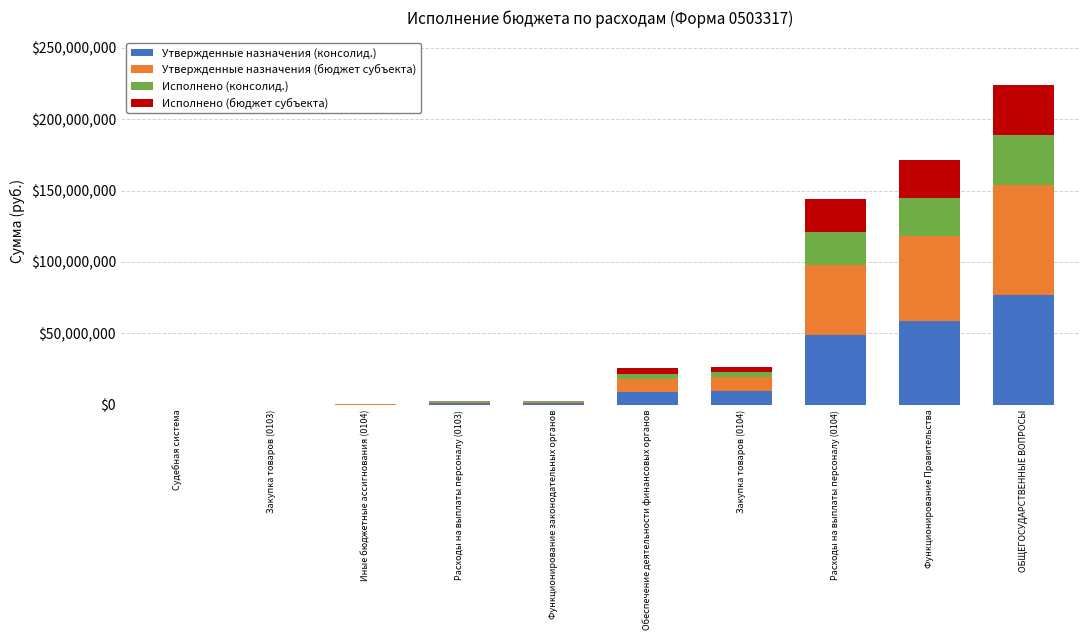

How many series are shown in this chart?

4